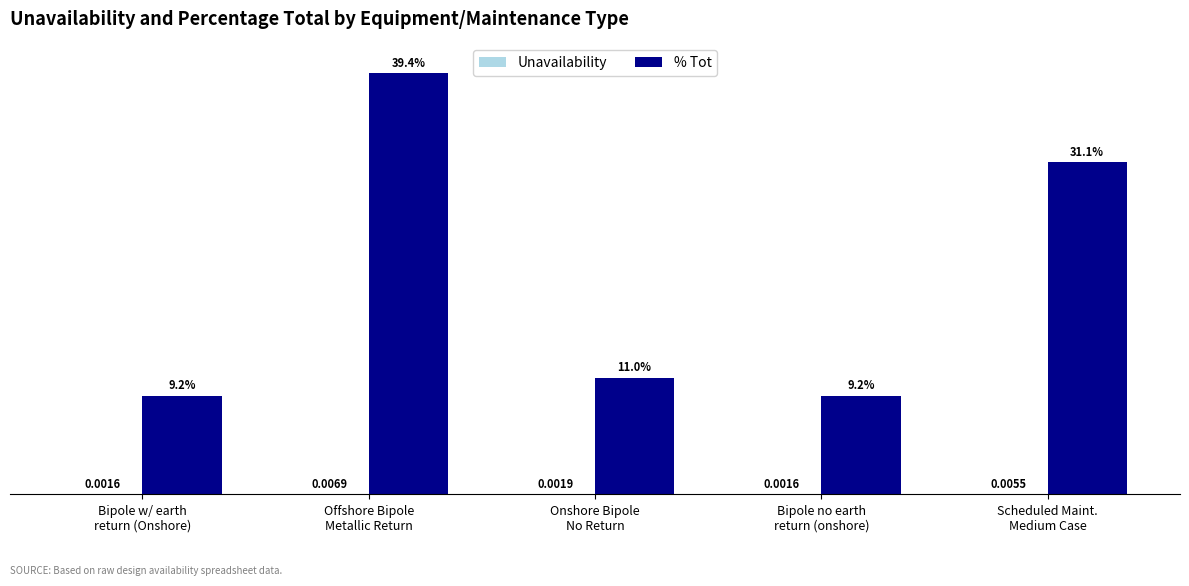

Which series has the largest total across all categories?

% Tot